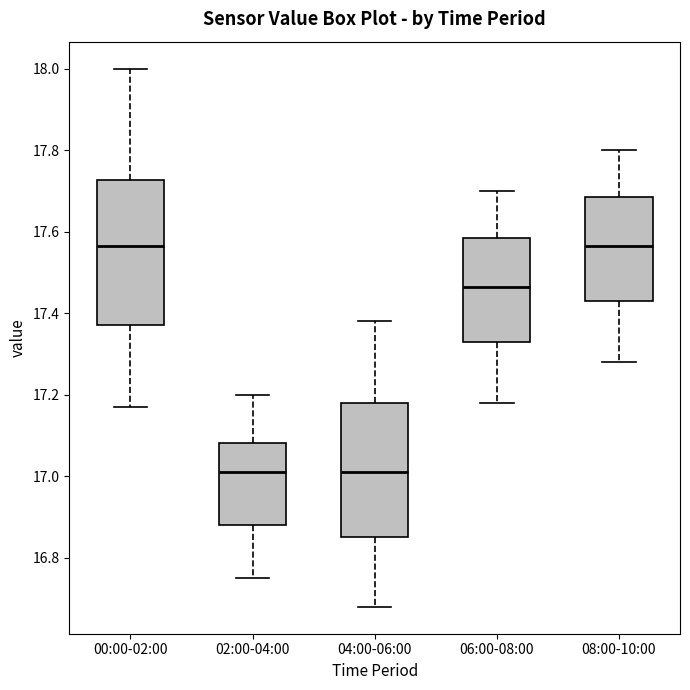

Reading left to right, read every box against the y-axis: the position of its median line, the range the box covers, and the ends of its whiskers. The values are not printed on the chart, so give them approximately, as read against the axis.

00:00-02:00: median 17.56, box 17.38 to 17.72, whiskers 17.18 to 18.00
02:00-04:00: median 17.02, box 16.88 to 17.08, whiskers 16.76 to 17.20
04:00-06:00: median 17.02, box 16.86 to 17.18, whiskers 16.68 to 17.38
06:00-08:00: median 17.46, box 17.34 to 17.58, whiskers 17.18 to 17.70
08:00-10:00: median 17.56, box 17.44 to 17.68, whiskers 17.28 to 17.80